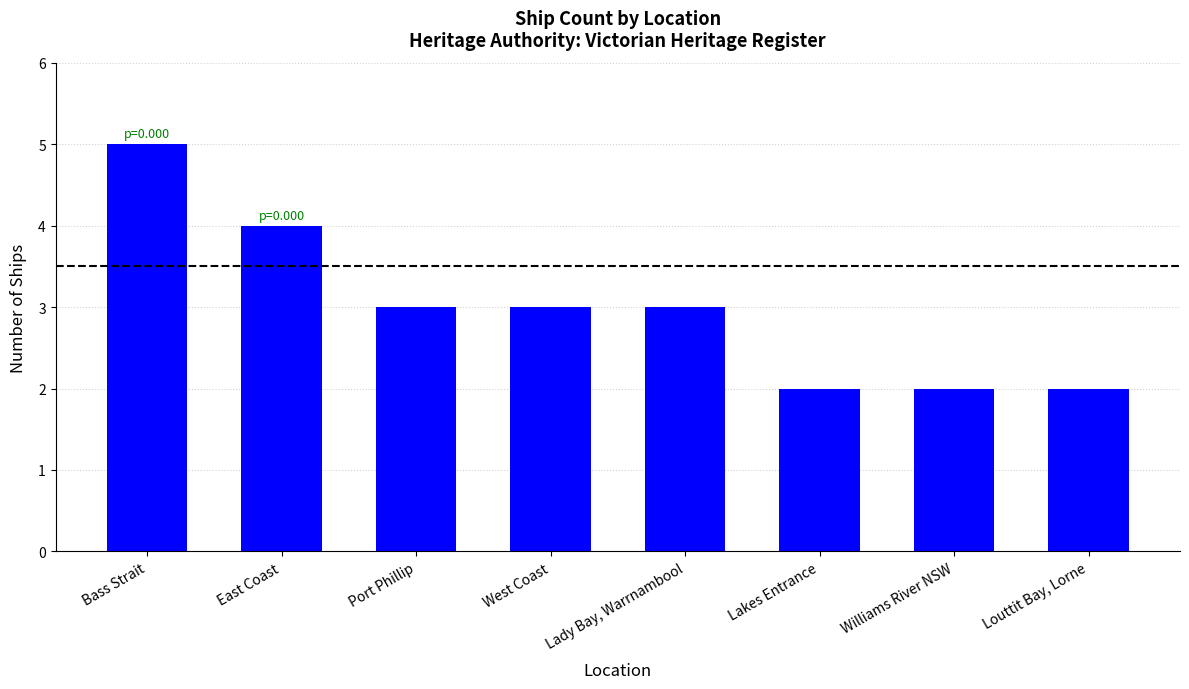

The chart shows a value of 2 at Bass Strait. True or false?

False